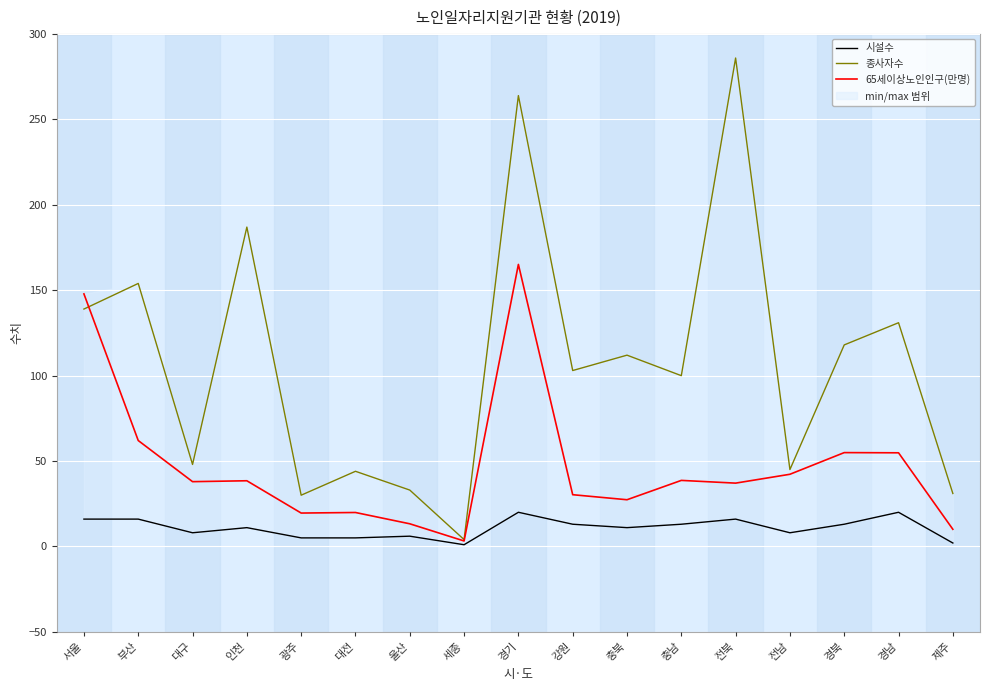

In 종사자수, how many points are lower than both neighbors (excluding endpoints)?

6